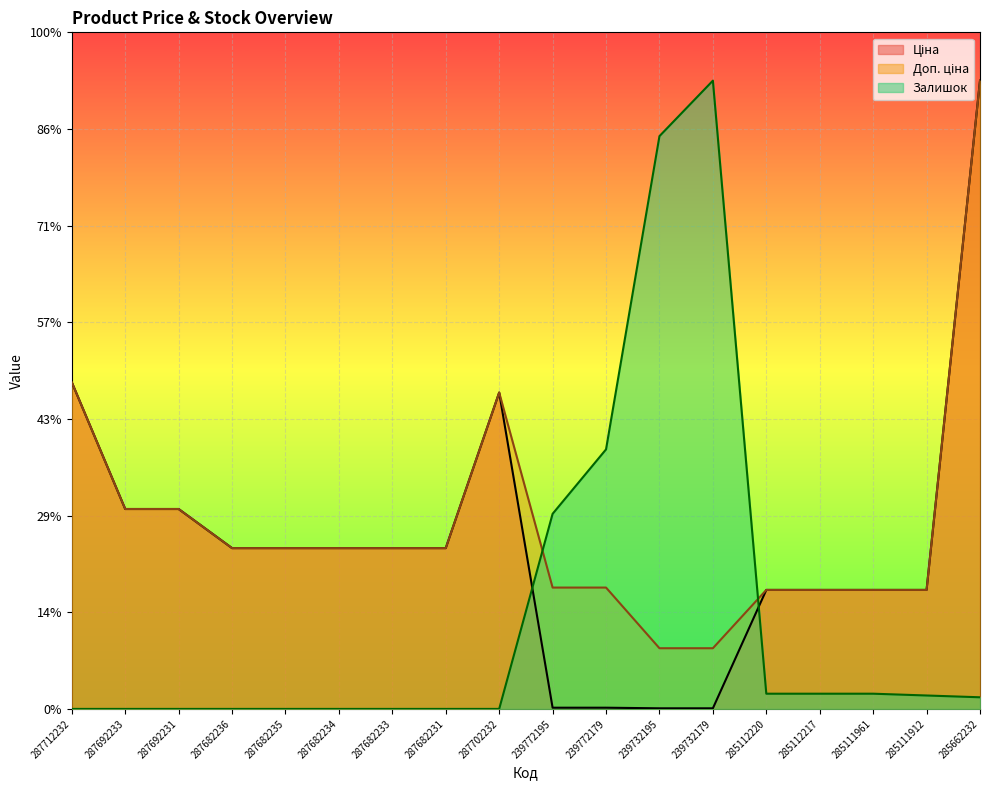

What is the difference between the maximum and minimum values in the Доп. ціна series?

58722.1